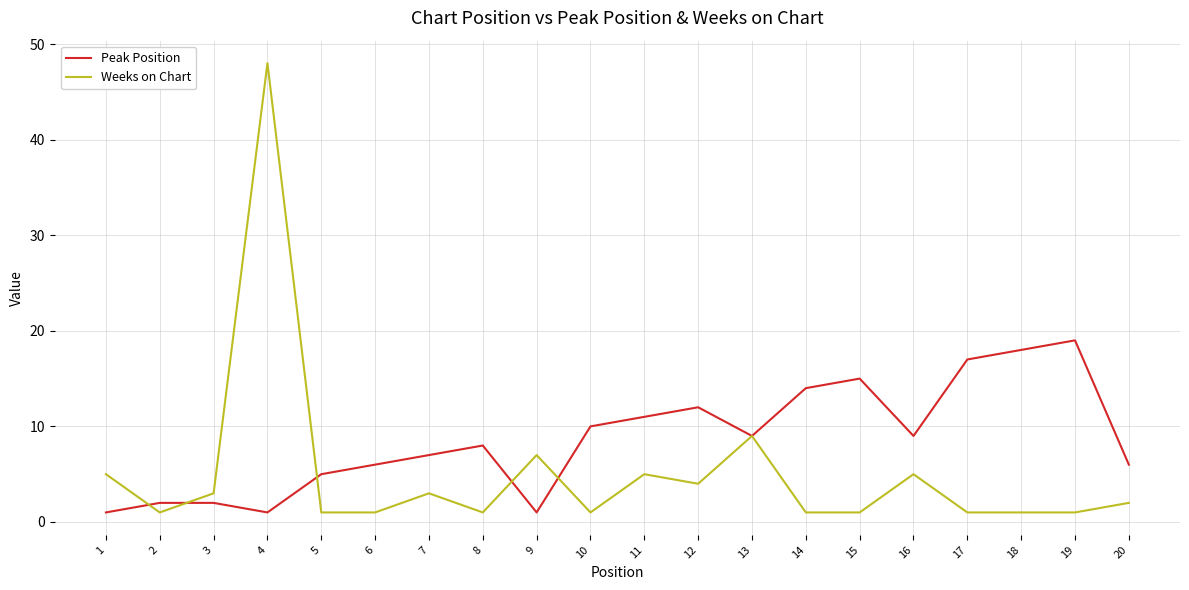

What is the difference between the maximum and second lowest values in the Weeks on Chart series?

47